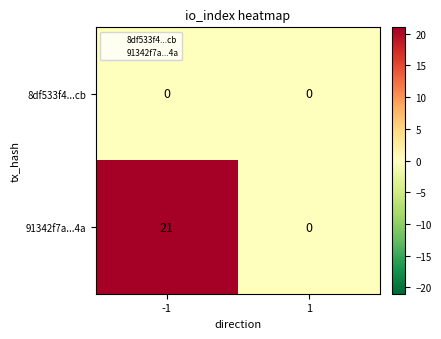

Which series changed the most between -1 and 1?

91342f7a...4a